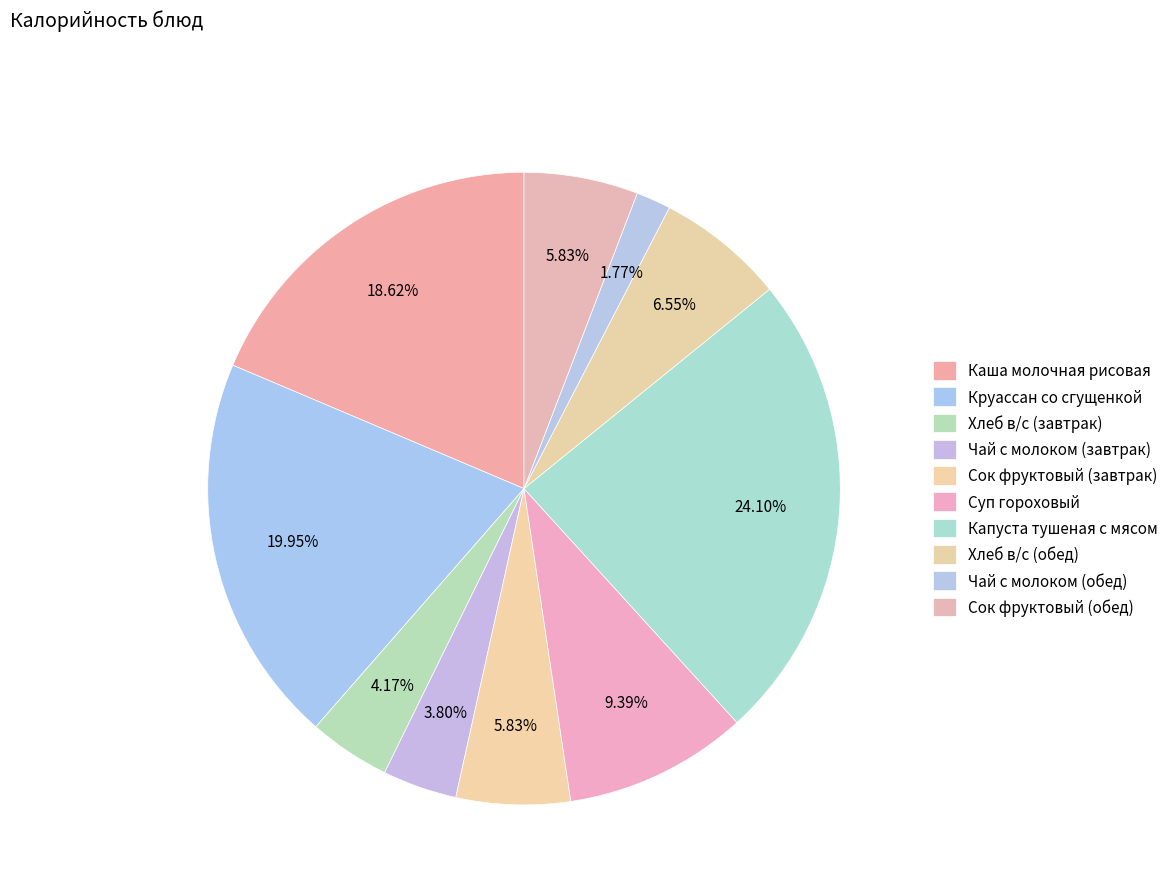

To the nearest percent, what percentage of the pie is Сок фруктовый (обед)?

6%